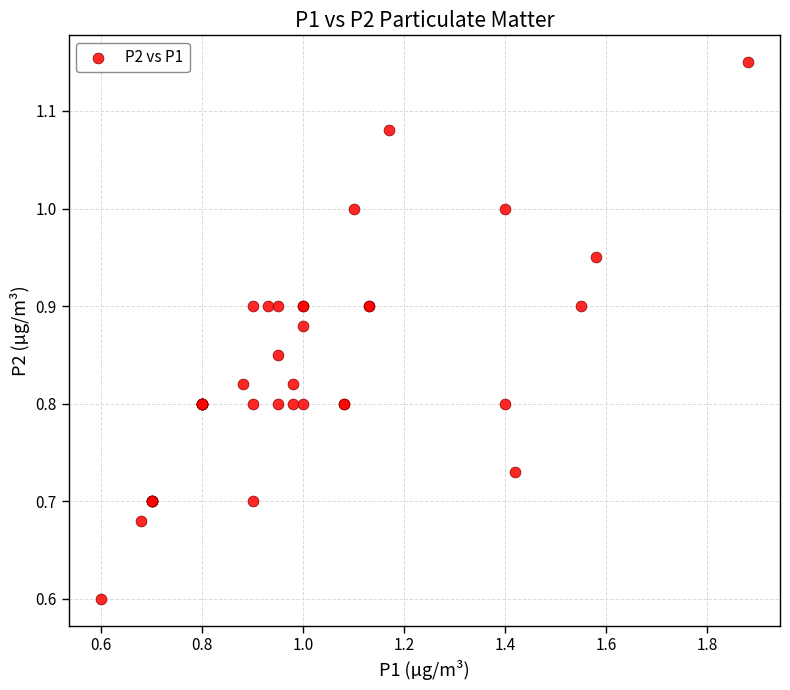

What Y value in the scatter plot is closest to 0?

0.6